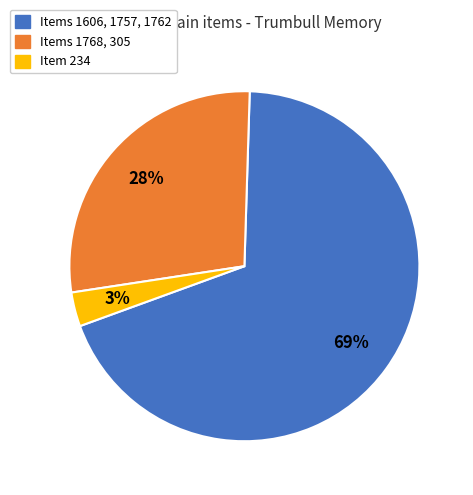

Between Item 234 and Items 1768, 305, which is larger?

Items 1768, 305